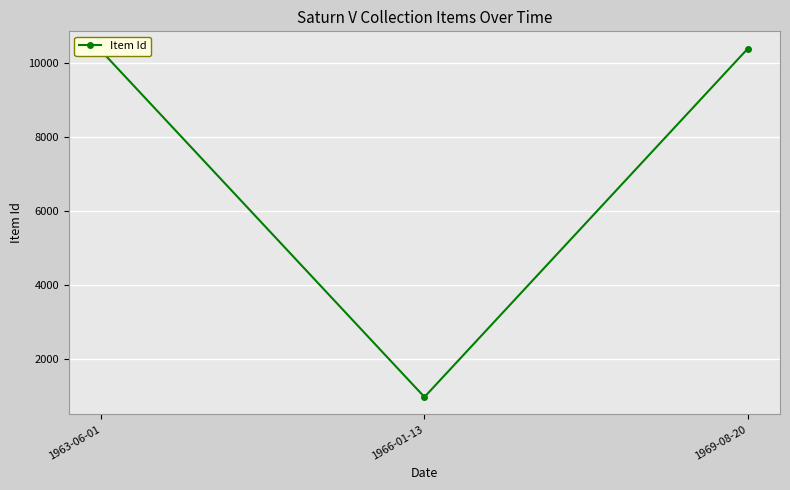

What is the value of the 3rd point from the left?

10390